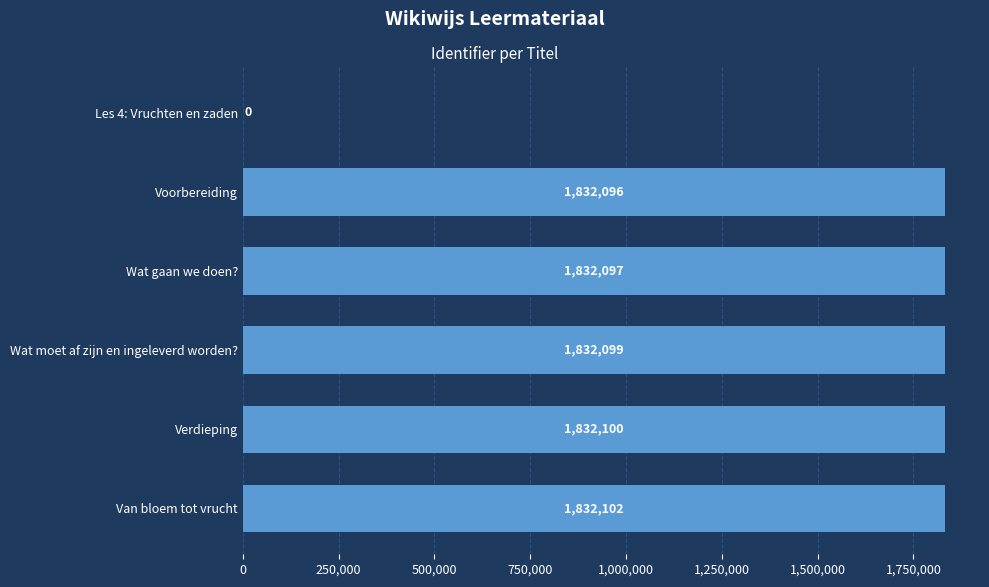

How many positive values are there?

5